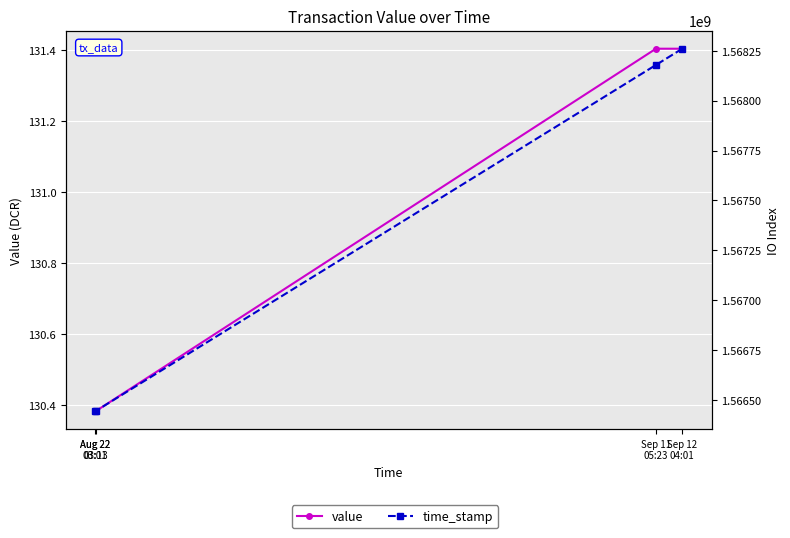

At which label does value reach its peak?

Sep 12
04:01